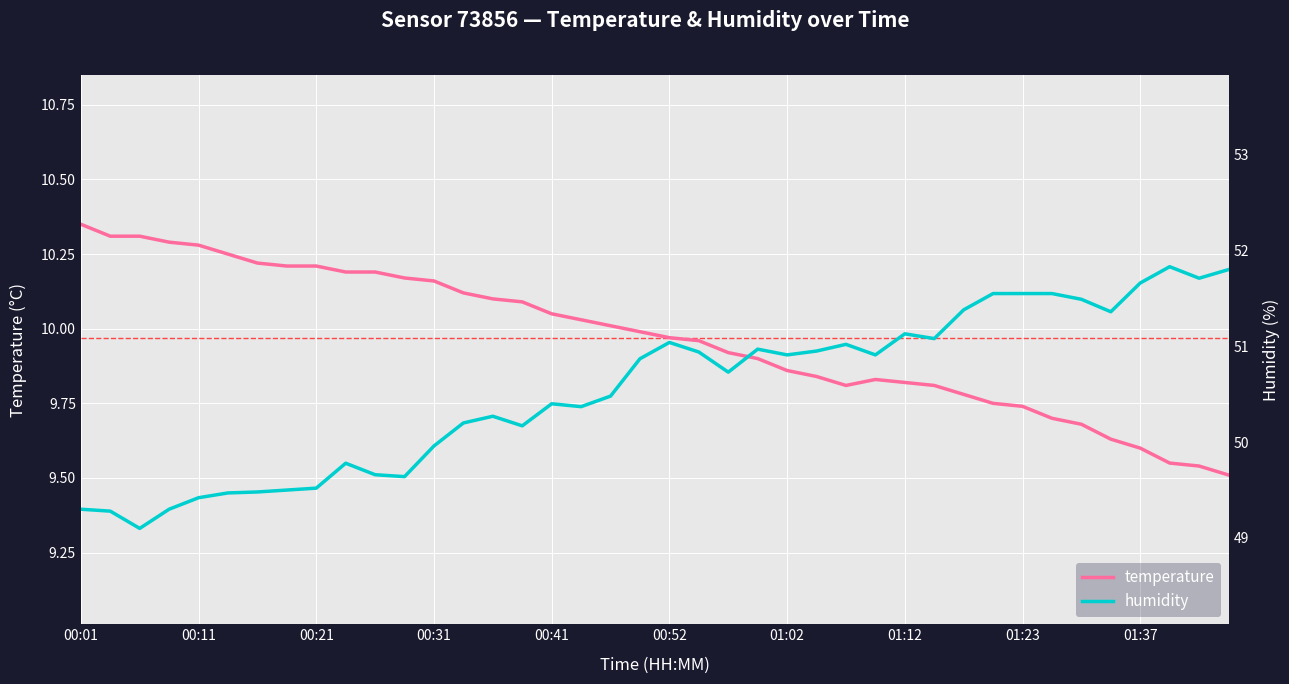

What is the difference between the highest and lowest values at 31?

41.8